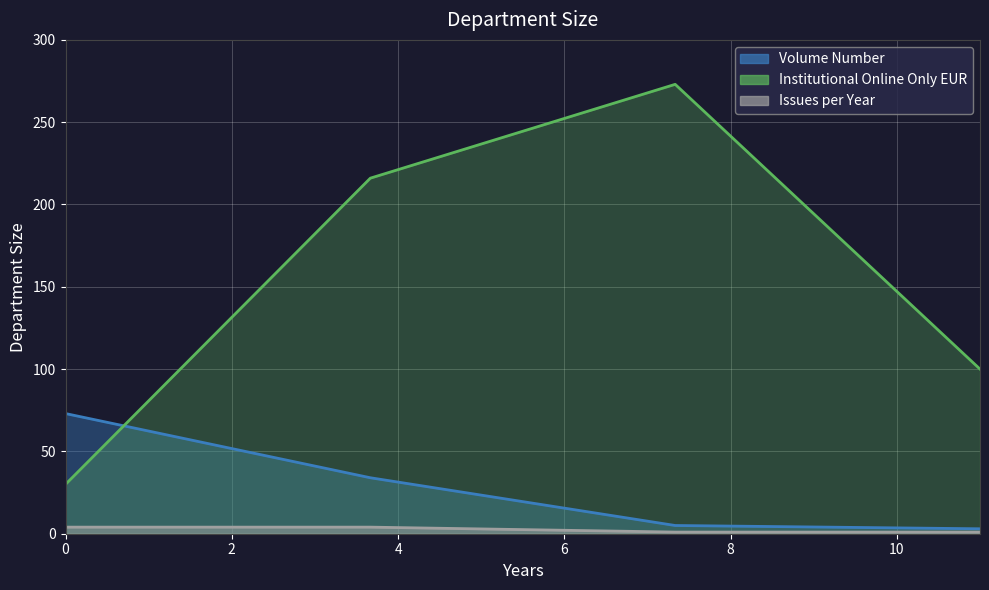

True or false: Issues per Year and Volume Number cross at least once.

False